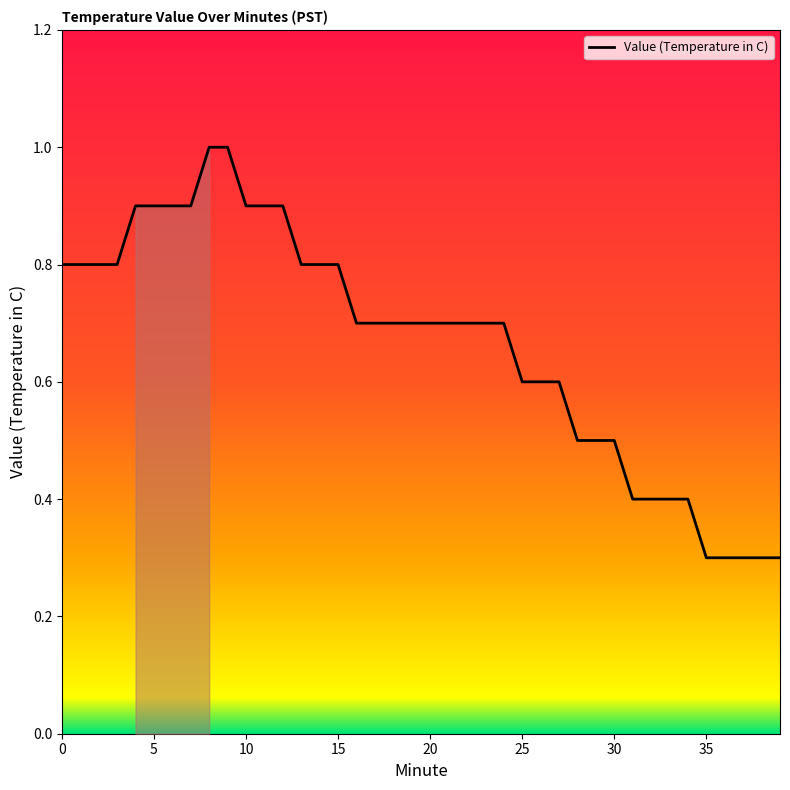

What is the greatest value displayed?

1.0